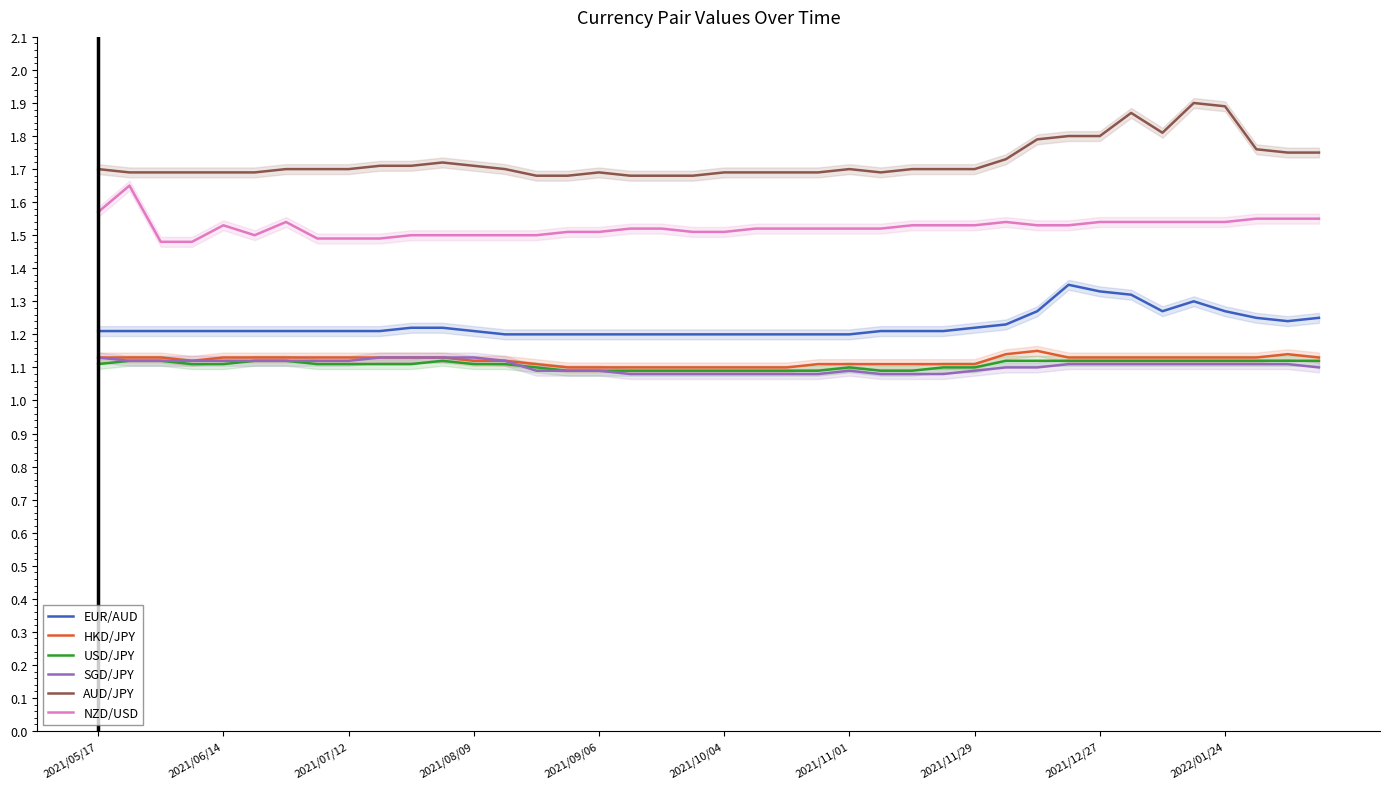

Is it true that HKD/JPY equals 1.1 at 2021/09/06?

True